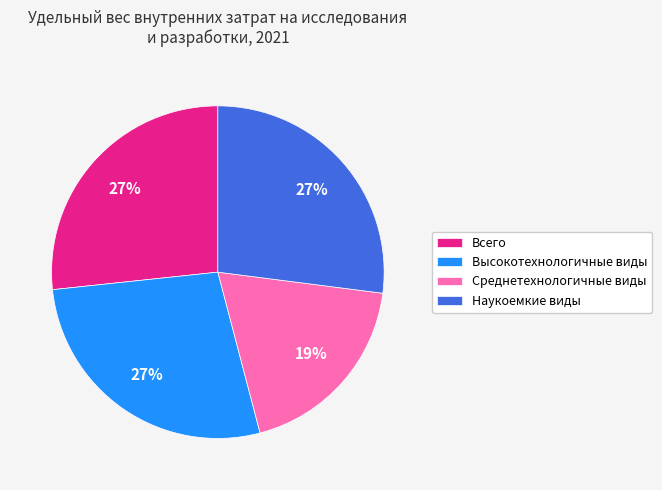

How many slices are in this pie chart?

4